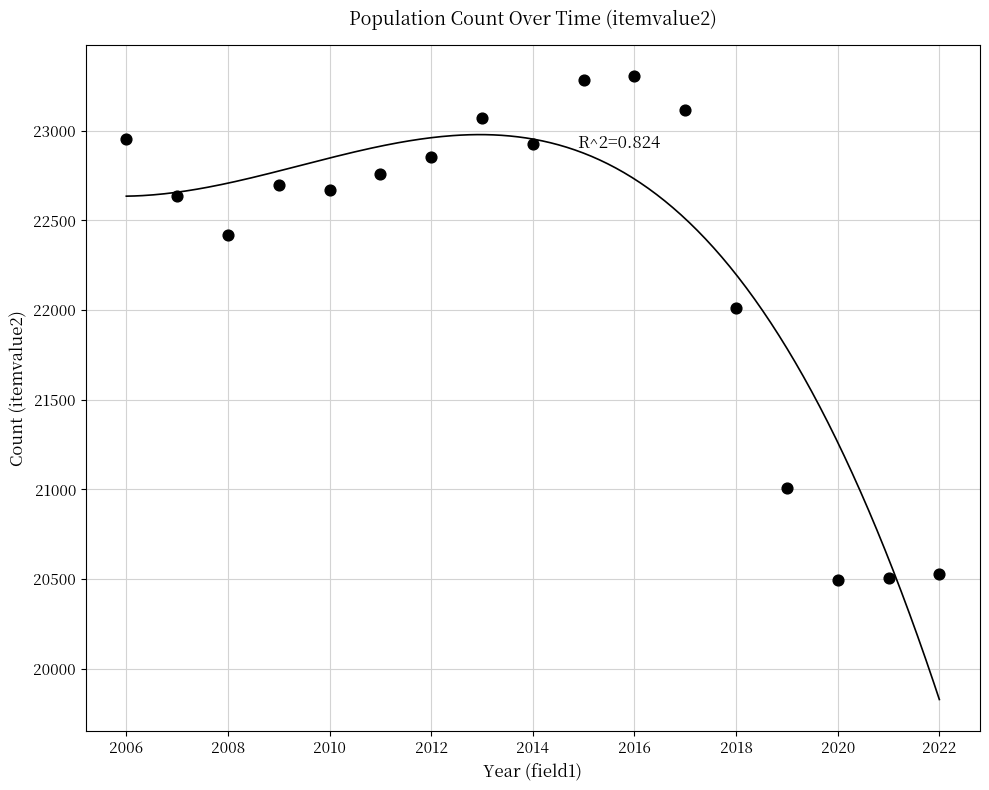

What is the range of Y values (max minus min)?

2814